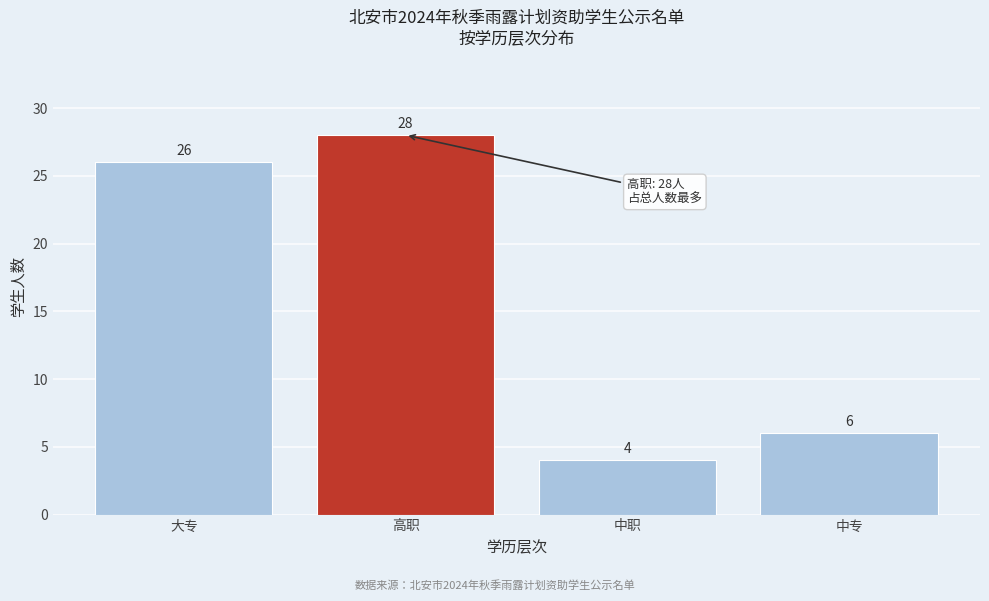

Reading right to left, transcribe all the data shown in this chart.

中专=6	中职=4	高职=28	大专=26